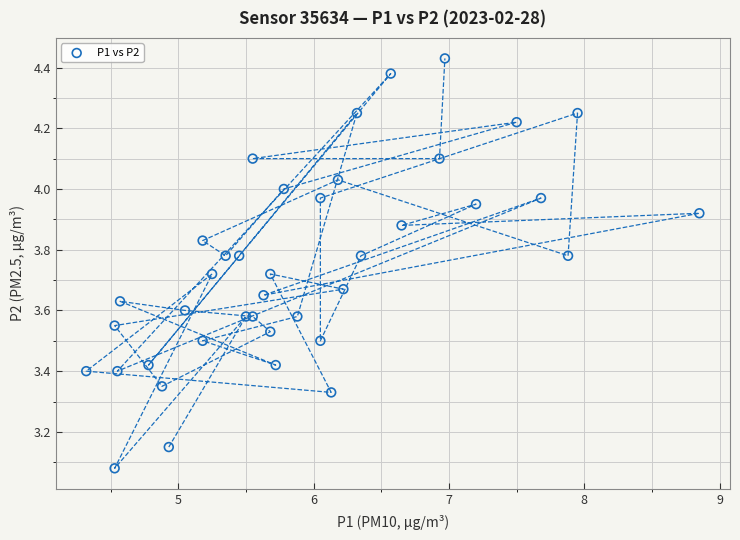

What is the range of X values (max minus min)?

4.5